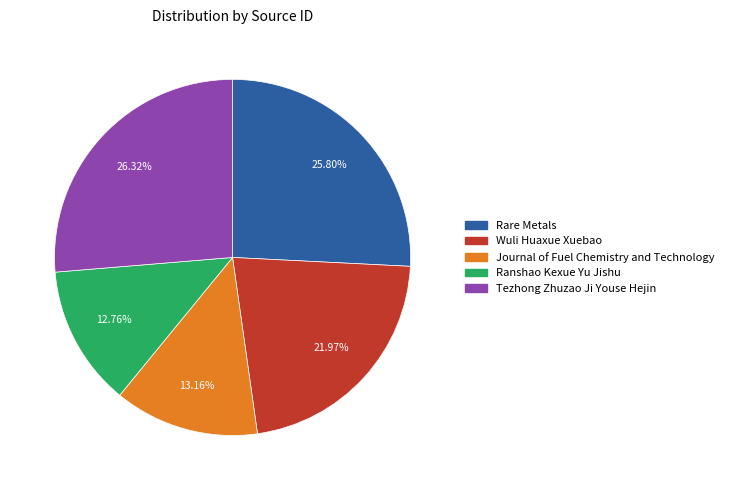

Which category has the biggest portion of the pie?

Tezhong Zhuzao Ji Youse Hejin